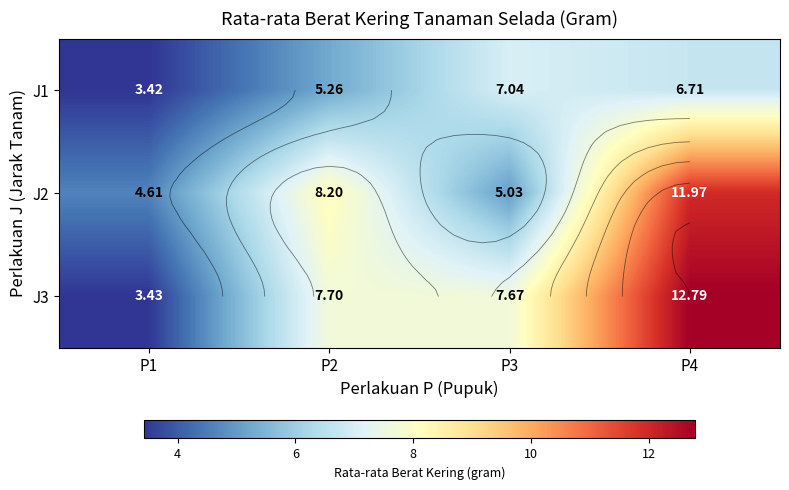

Which series has the widest spread of values?

J3